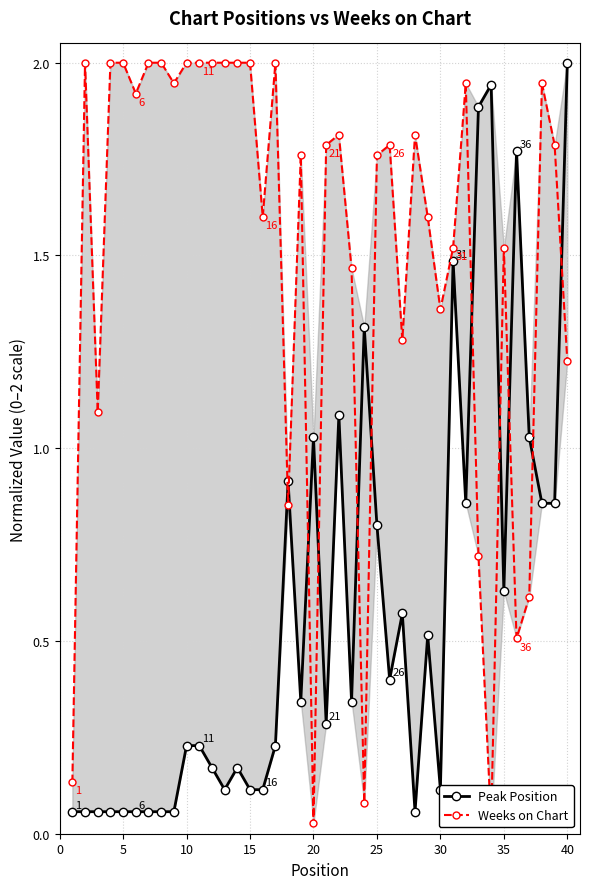

At 10, list the series in order from largest to smallest.

Weeks on Chart, Peak Position